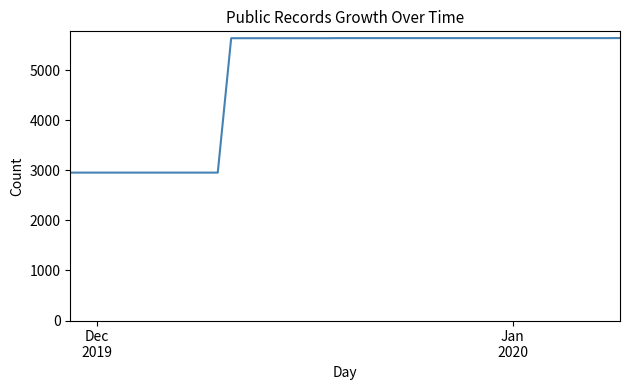

What is the minimum value shown in the chart?

2954